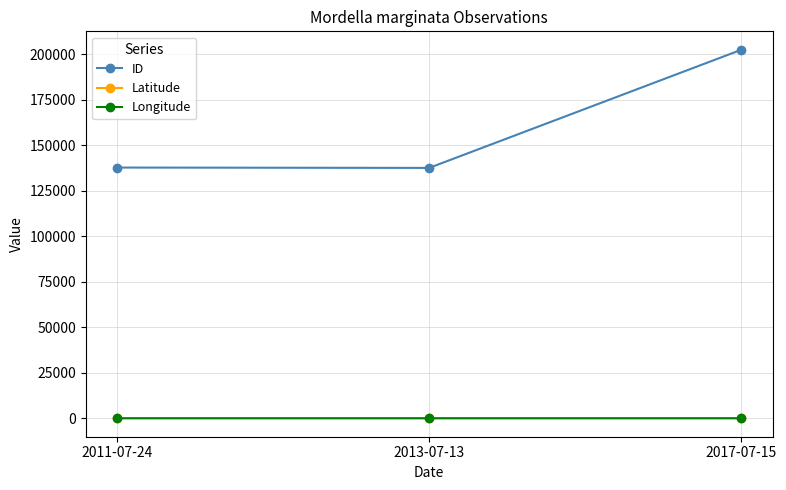

Which label corresponds to the largest value in the chart?

2017-07-15